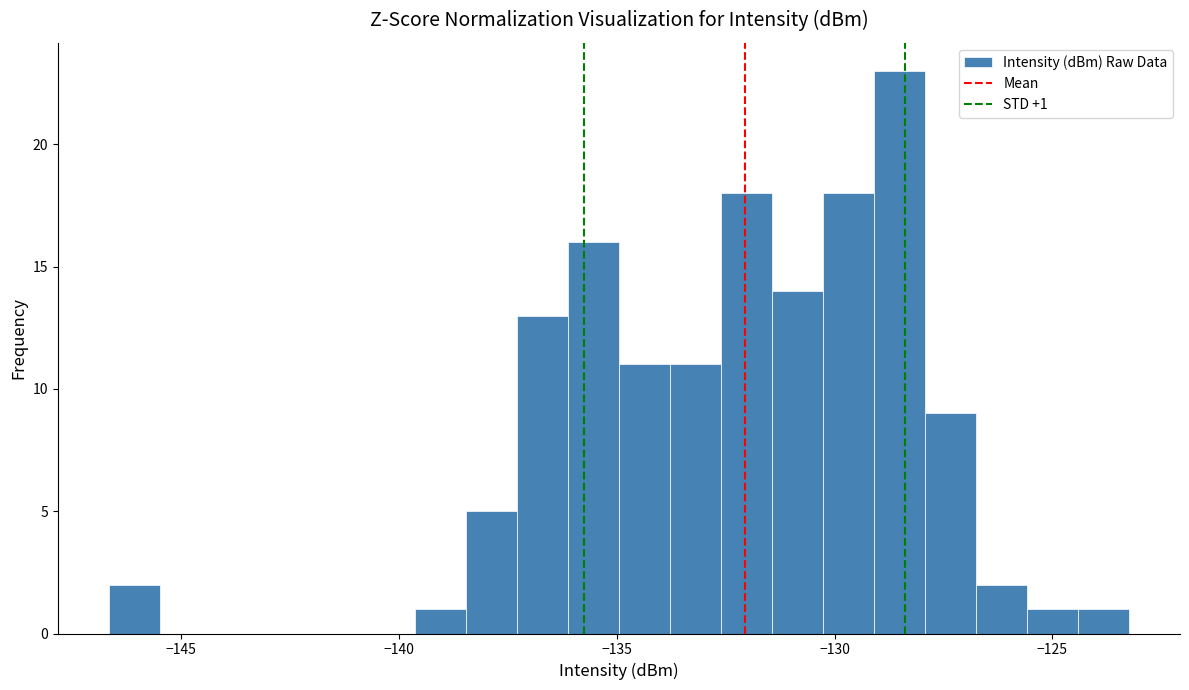

Around what value on the x-axis is the tallest bar? Give the approximate position of its centre, as read against the axis.

-128.5